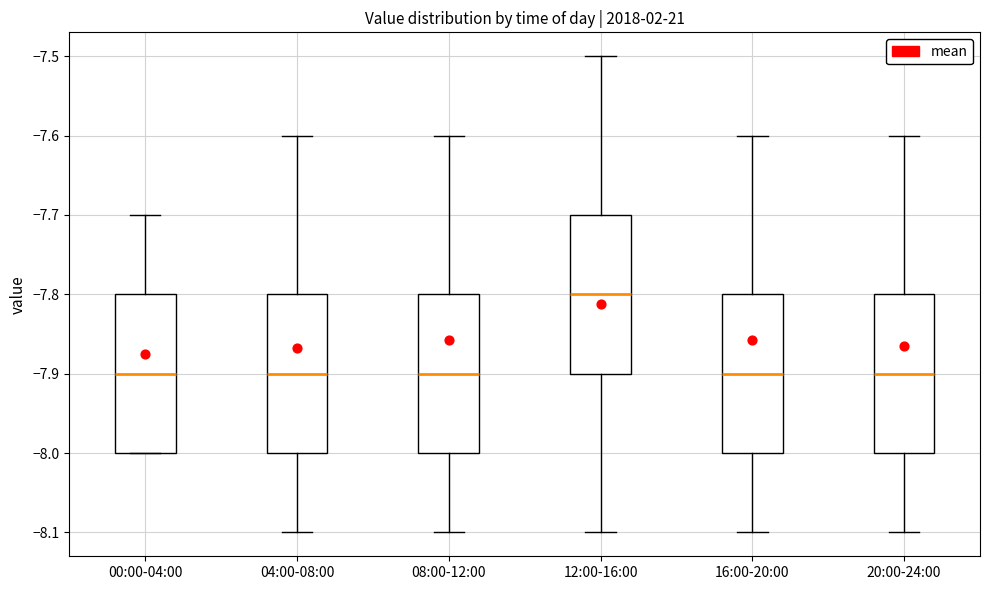

Reading left to right, read every box against the y-axis: the position of its median line, the range the box covers, and the ends of its whiskers. The values are not printed on the chart, so give them approximately, as read against the axis.

00:00-04:00: median -7.9, box -8.0 to -7.8, whiskers -8.0 to -7.7
04:00-08:00: median -7.9, box -8.0 to -7.8, whiskers -8.1 to -7.6
08:00-12:00: median -7.9, box -8.0 to -7.8, whiskers -8.1 to -7.6
12:00-16:00: median -7.8, box -7.9 to -7.7, whiskers -8.1 to -7.5
16:00-20:00: median -7.9, box -8.0 to -7.8, whiskers -8.1 to -7.6
20:00-24:00: median -7.9, box -8.0 to -7.8, whiskers -8.1 to -7.6